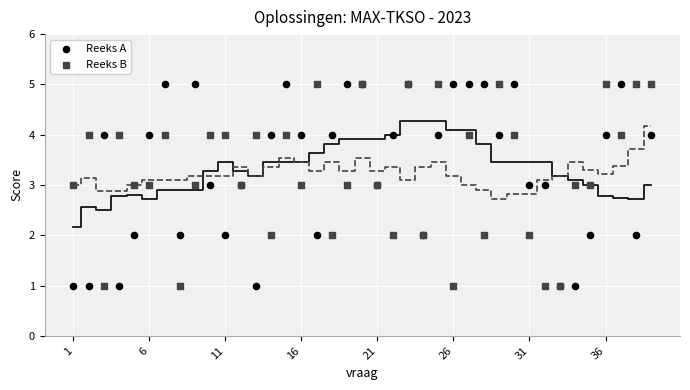

What is the X range (max minus min) for the scatter plot?

38